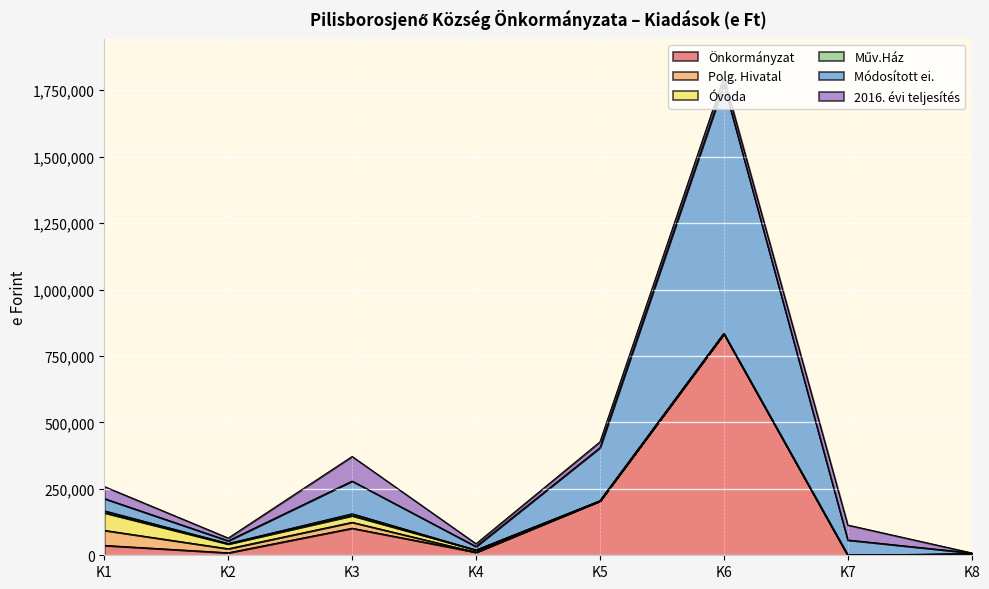

What is the total value across all series at K4?

43432